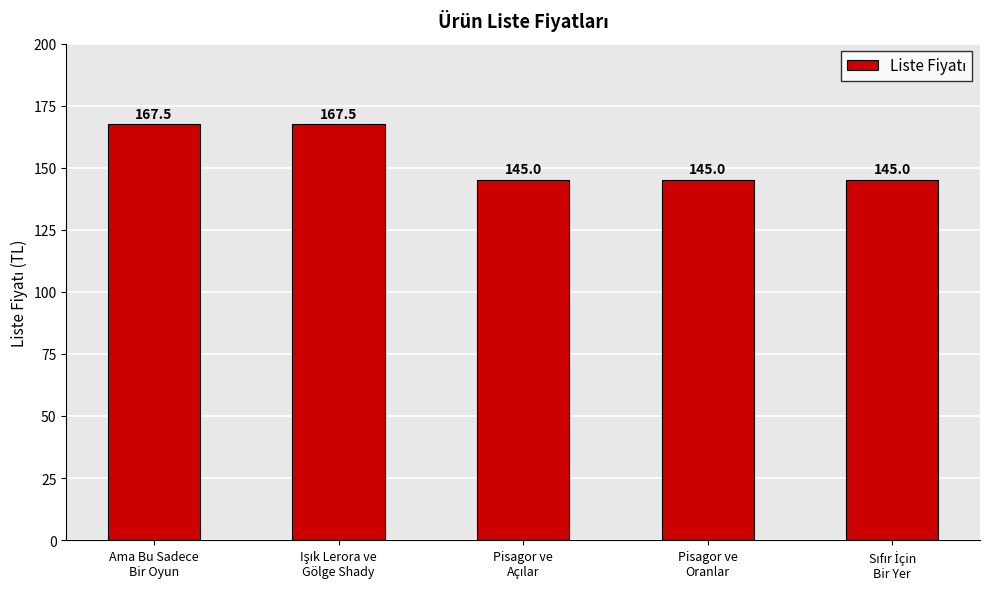

How many bars are there in total?

5